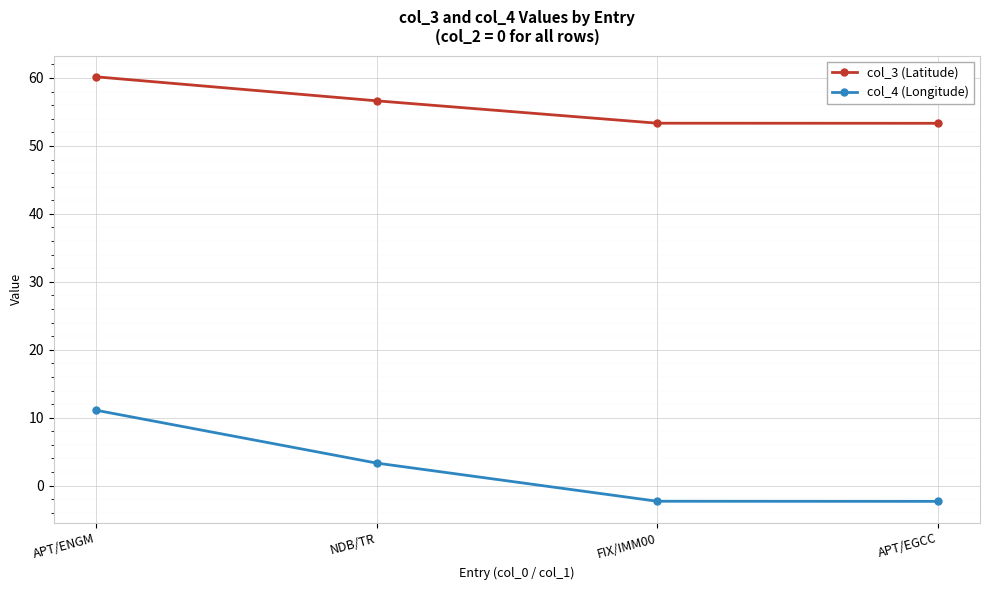

Rank the series by their maximum value, from lowest to highest.

col_4 (Longitude), col_3 (Latitude)